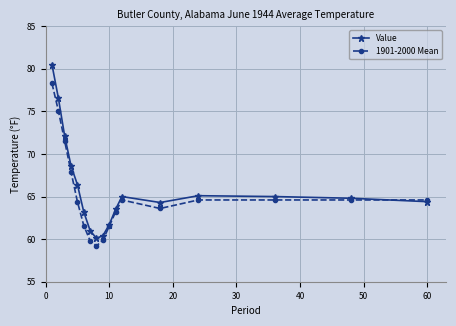

List the series in order of their peak value, lowest first.

1901-2000 Mean, Value